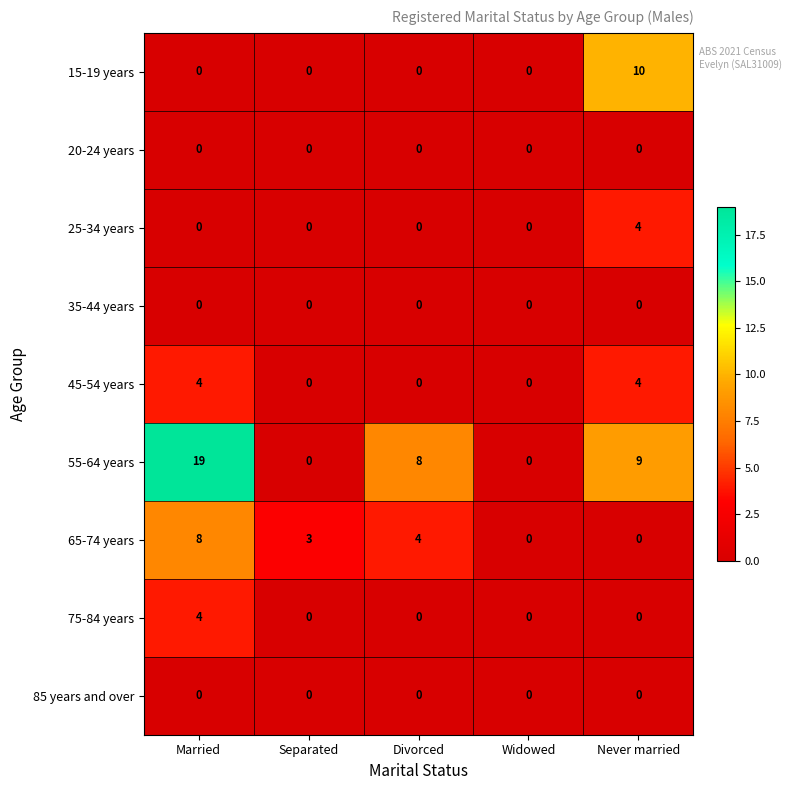

Which series has the largest range (max minus min)?

55-64 years